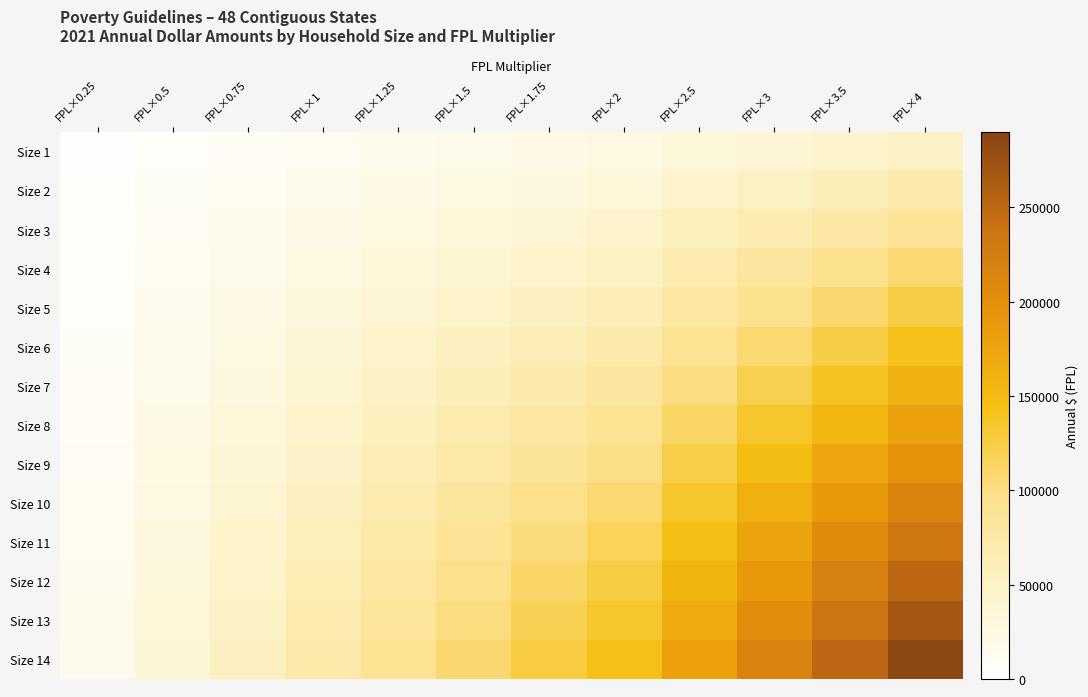

Reading left to right, what are all the values shown in this chart?

Size 1: FPL×0.25=3220	FPL×0.5=6440	FPL×0.75=9660	FPL×1=12880	FPL×1.25=16100	FPL×1.5=19320	FPL×1.75=22540	FPL×2=25760	FPL×2.5=32200	FPL×3=38640	FPL×3.5=45080	FPL×4=51520
Size 2: FPL×0.25=4355	FPL×0.5=8710	FPL×0.75=13065	FPL×1=17420	FPL×1.25=21775	FPL×1.5=26130	FPL×1.75=30485	FPL×2=34840	FPL×2.5=43550	FPL×3=52260	FPL×3.5=60970	FPL×4=69680
Size 3: FPL×0.25=5490	FPL×0.5=10980	FPL×0.75=16470	FPL×1=21960	FPL×1.25=27450	FPL×1.5=32940	FPL×1.75=38430	FPL×2=43920	FPL×2.5=54900	FPL×3=65880	FPL×3.5=76860	FPL×4=87840
Size 4: FPL×0.25=6625	FPL×0.5=13250	FPL×0.75=19875	FPL×1=26500	FPL×1.25=33125	FPL×1.5=39750	FPL×1.75=46375	FPL×2=53000	FPL×2.5=66250	FPL×3=79500	FPL×3.5=92750	FPL×4=106000
Size 5: FPL×0.25=7760	FPL×0.5=15520	FPL×0.75=23280	FPL×1=31040	FPL×1.25=38800	FPL×1.5=46560	FPL×1.75=54320	FPL×2=62080	FPL×2.5=77600	FPL×3=93120	FPL×3.5=108640	FPL×4=124160
Size 6: FPL×0.25=8895	FPL×0.5=17790	FPL×0.75=26685	FPL×1=35580	FPL×1.25=44475	FPL×1.5=53370	FPL×1.75=62265	FPL×2=71160	FPL×2.5=88950	FPL×3=106740	FPL×3.5=124530	FPL×4=142320
Size 7: FPL×0.25=10030	FPL×0.5=20060	FPL×0.75=30090	FPL×1=40120	FPL×1.25=50150	FPL×1.5=60180	FPL×1.75=70210	FPL×2=80240	FPL×2.5=100300	FPL×3=120360	FPL×3.5=140420	FPL×4=160480
Size 8: FPL×0.25=11165	FPL×0.5=22330	FPL×0.75=33495	FPL×1=44660	FPL×1.25=55825	FPL×1.5=66990	FPL×1.75=78155	FPL×2=89320	FPL×2.5=111650	FPL×3=133980	FPL×3.5=156310	FPL×4=178640
Size 9: FPL×0.25=12300	FPL×0.5=24600	FPL×0.75=36900	FPL×1=49200	FPL×1.25=61500	FPL×1.5=73800	FPL×1.75=86100	FPL×2=98400	FPL×2.5=123000	FPL×3=147600	FPL×3.5=172200	FPL×4=196800
Size 10: FPL×0.25=13435	FPL×0.5=26870	FPL×0.75=40305	FPL×1=53740	FPL×1.25=67175	FPL×1.5=80610	FPL×1.75=94045	FPL×2=107480	FPL×2.5=134350	FPL×3=161220	FPL×3.5=188090	FPL×4=214960
Size 11: FPL×0.25=14570	FPL×0.5=29140	FPL×0.75=43710	FPL×1=58280	FPL×1.25=72850	FPL×1.5=87420	FPL×1.75=101990	FPL×2=116560	FPL×2.5=145700	FPL×3=174840	FPL×3.5=203980	FPL×4=233120
Size 12: FPL×0.25=15705	FPL×0.5=31410	FPL×0.75=47115	FPL×1=62820	FPL×1.25=78525	FPL×1.5=94230	FPL×1.75=109935	FPL×2=125640	FPL×2.5=157050	FPL×3=188460	FPL×3.5=219870	FPL×4=251280
Size 13: FPL×0.25=16840	FPL×0.5=33680	FPL×0.75=50520	FPL×1=67360	FPL×1.25=84200	FPL×1.5=101040	FPL×1.75=117880	FPL×2=134720	FPL×2.5=168400	FPL×3=202080	FPL×3.5=235760	FPL×4=269440
Size 14: FPL×0.25=17975	FPL×0.5=35950	FPL×0.75=53925	FPL×1=71900	FPL×1.25=89875	FPL×1.5=107850	FPL×1.75=125825	FPL×2=143800	FPL×2.5=179750	FPL×3=215700	FPL×3.5=251650	FPL×4=287600